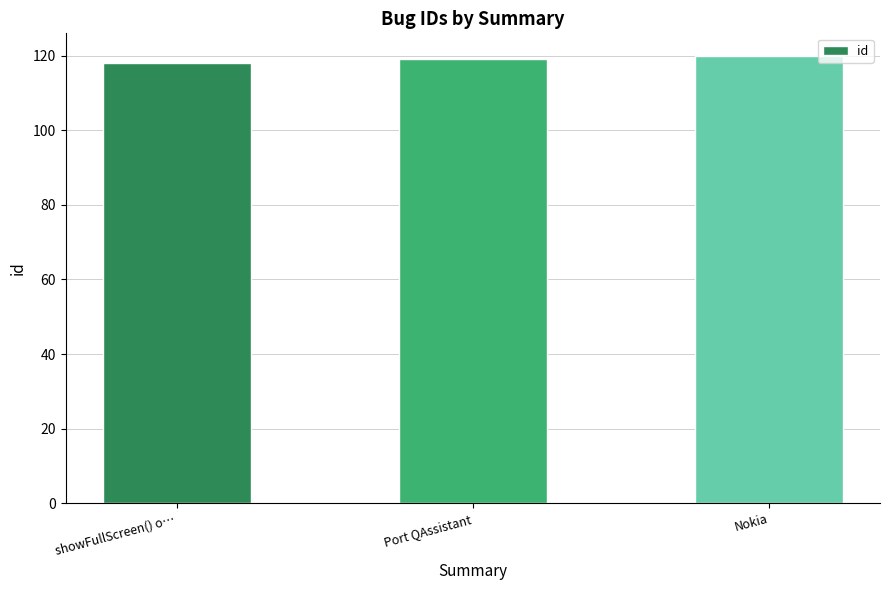

The value at Nokia is 64. True or false?

False